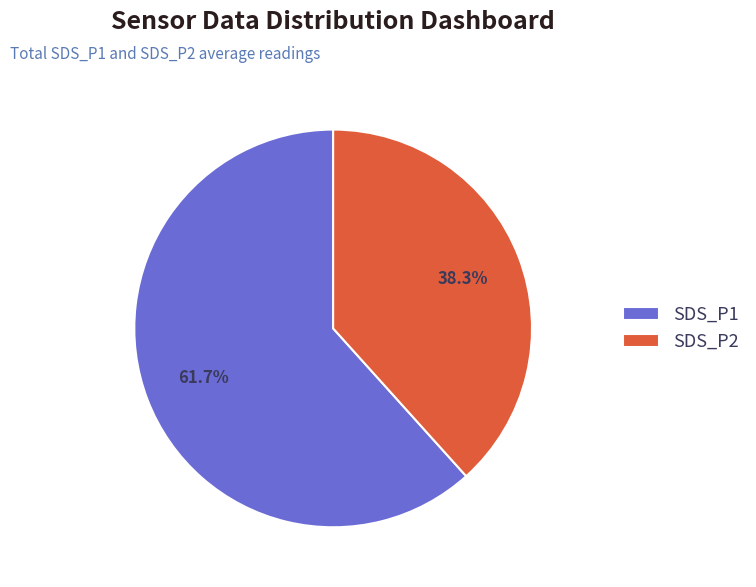

Which has a higher value, SDS_P1 or SDS_P2?

SDS_P1